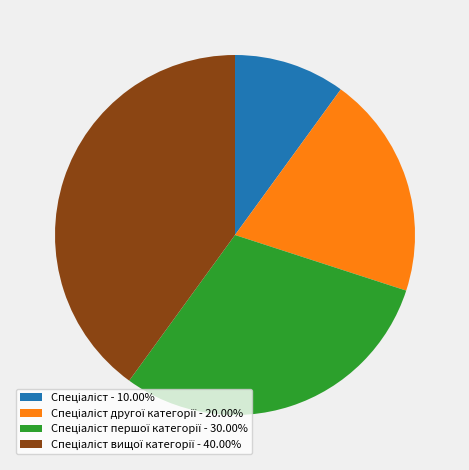

Is there any slice that represents more than half of the pie?

No